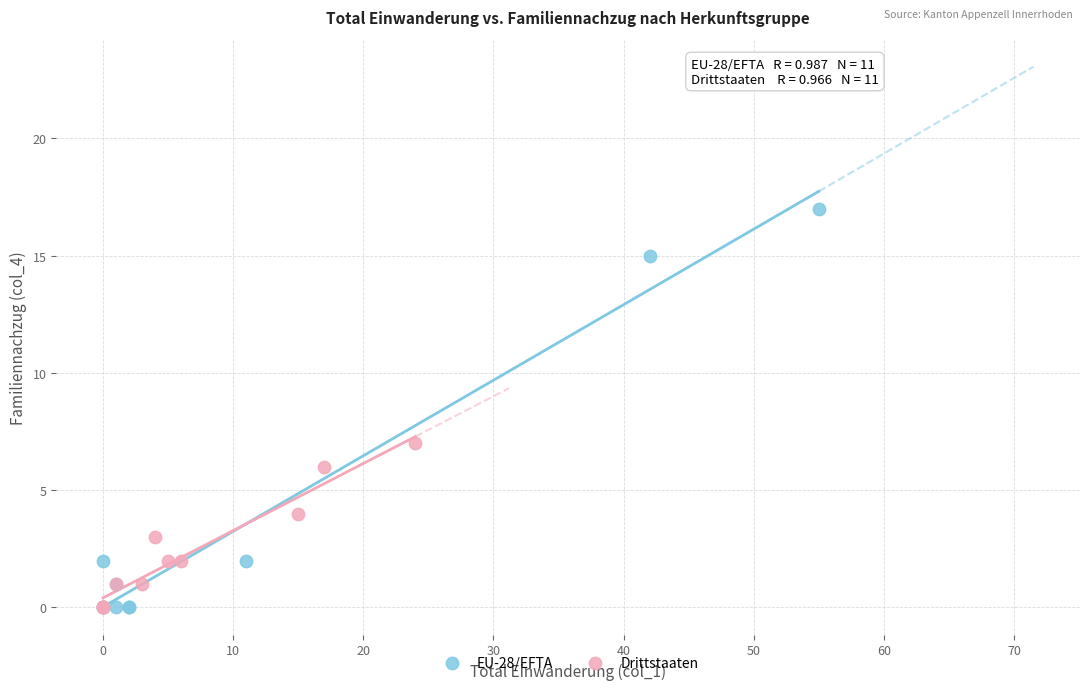

Which series has the widest spread of Y values?

EU-28/EFTA